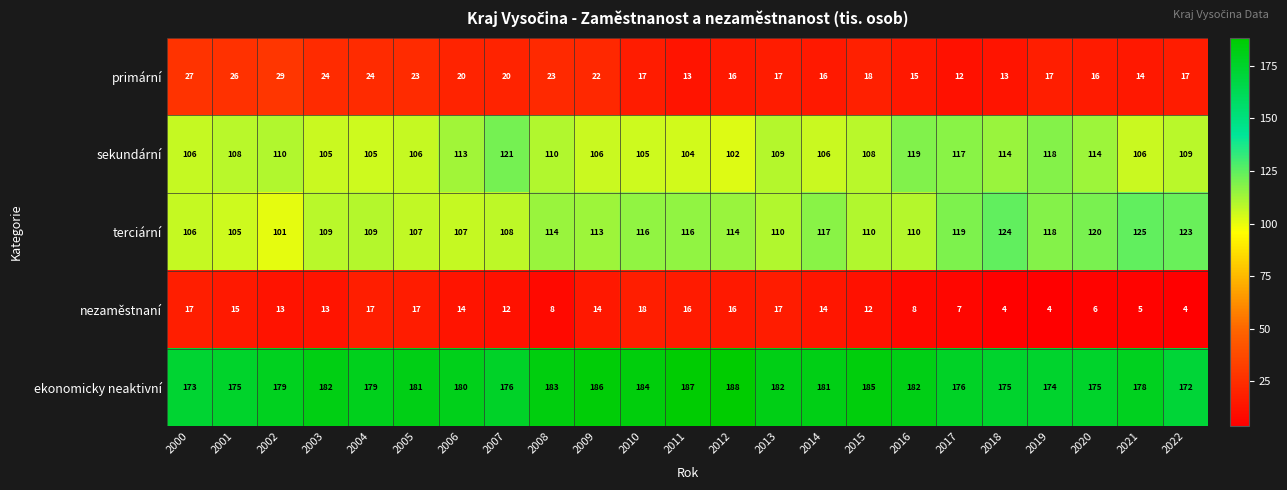

The ekonomicky neaktivní series shows 320 at 2005. True or false?

False